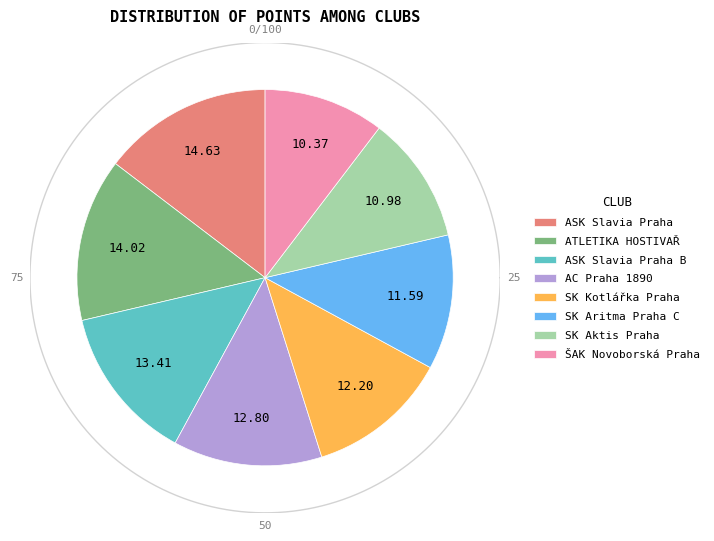

Is SK Kotlářka Praha the majority of the pie?

No